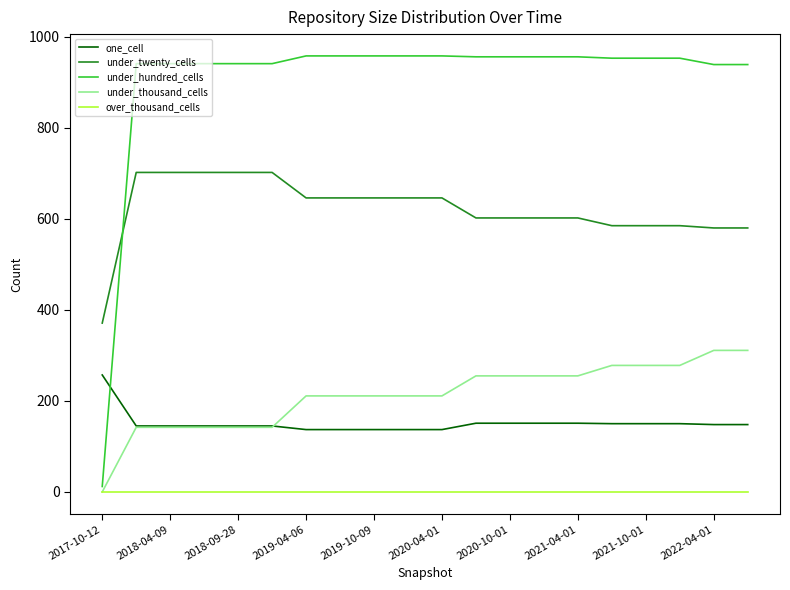

True or false: over_thousand_cells and under_twenty_cells cross at least once.

False